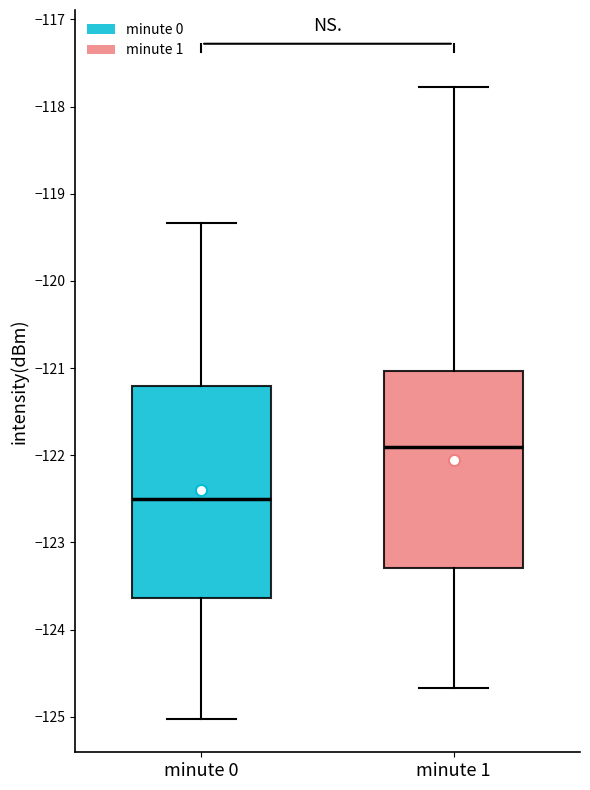

Reading left to right, transcribe this box plot: for each box, give where its median line is, the range the box spans, and where its two whiskers end, as read against the y-axis. The values are not printed on the chart, so give them approximately, as read against the axis.

minute 0: median -122.5, box -123.6 to -121.2, whiskers -125.0 to -119.3
minute 1: median -121.9, box -123.3 to -121.0, whiskers -124.7 to -117.8